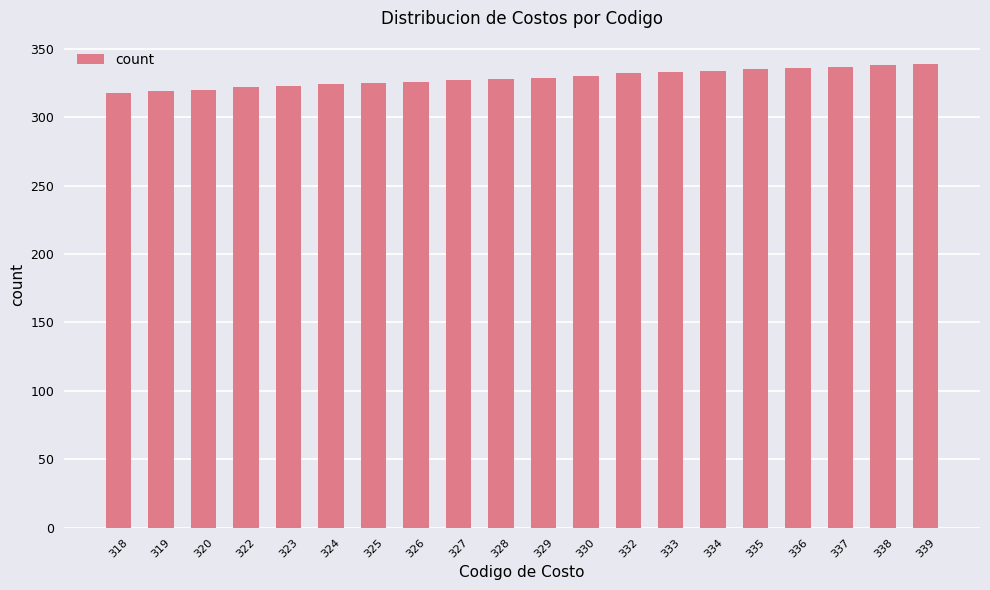

Does the chart contain stacked bars?

No